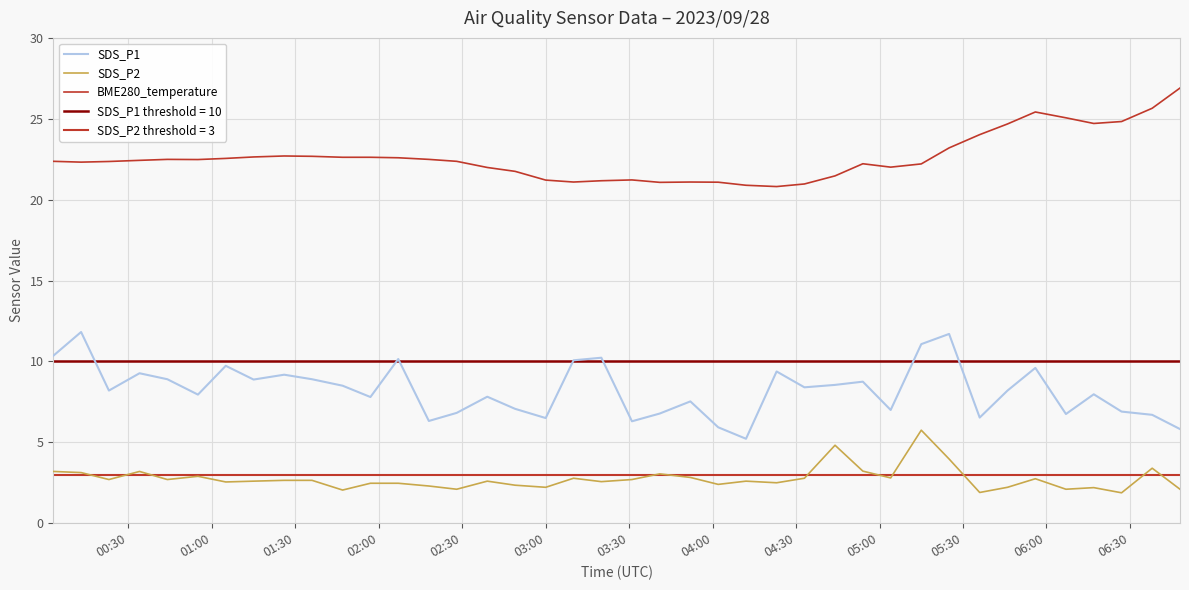

What is the greatest value displayed?

26.9